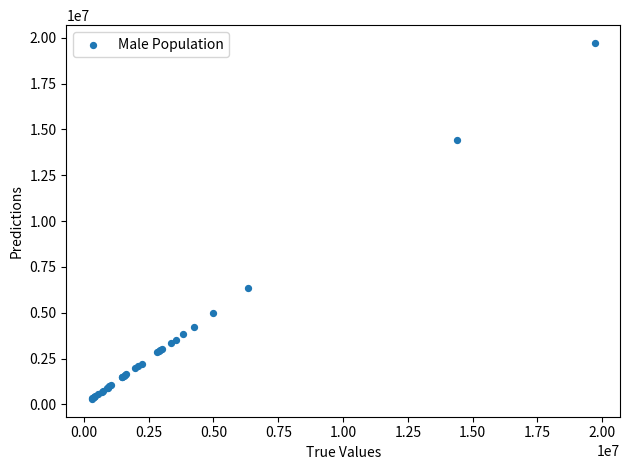

What Y value in the scatter plot is closest to 10004624?

6332176